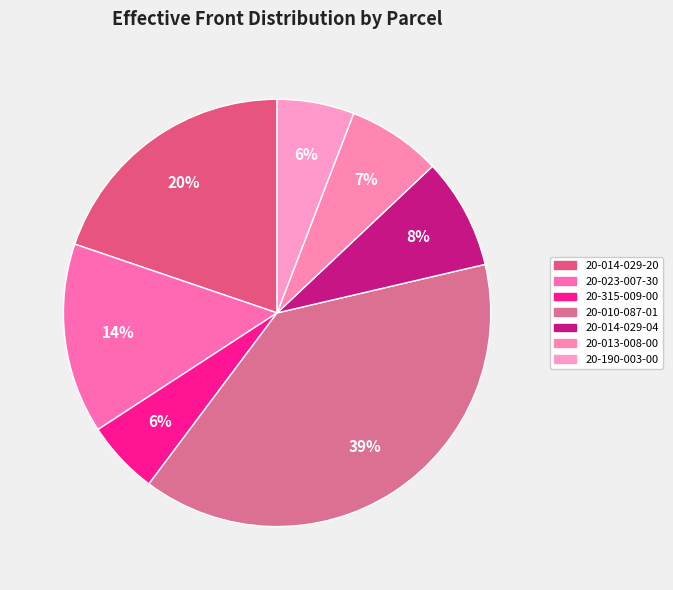

What is the ratio of the value at 20-190-003-00 to the value at 20-315-009-00?

1.0